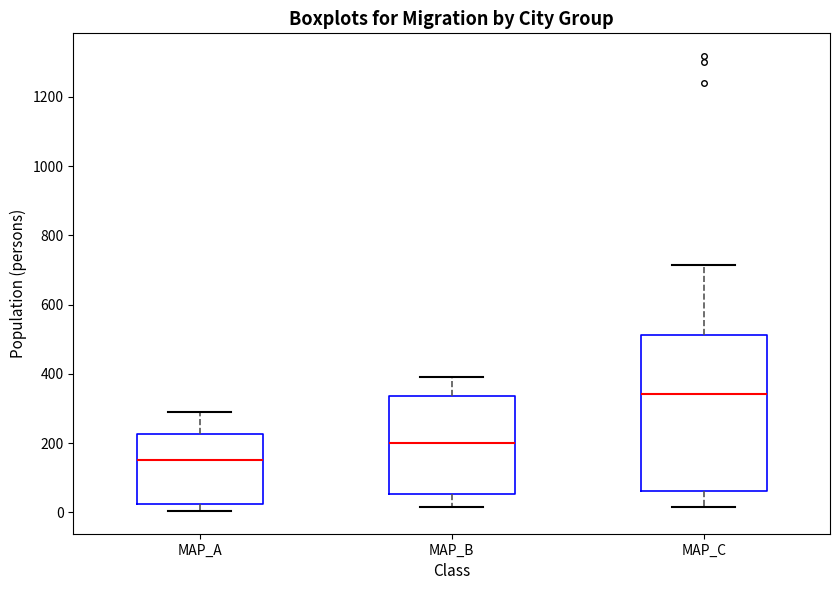

Which box is the tallest, from its lower edge to its upper edge?

MAP_C